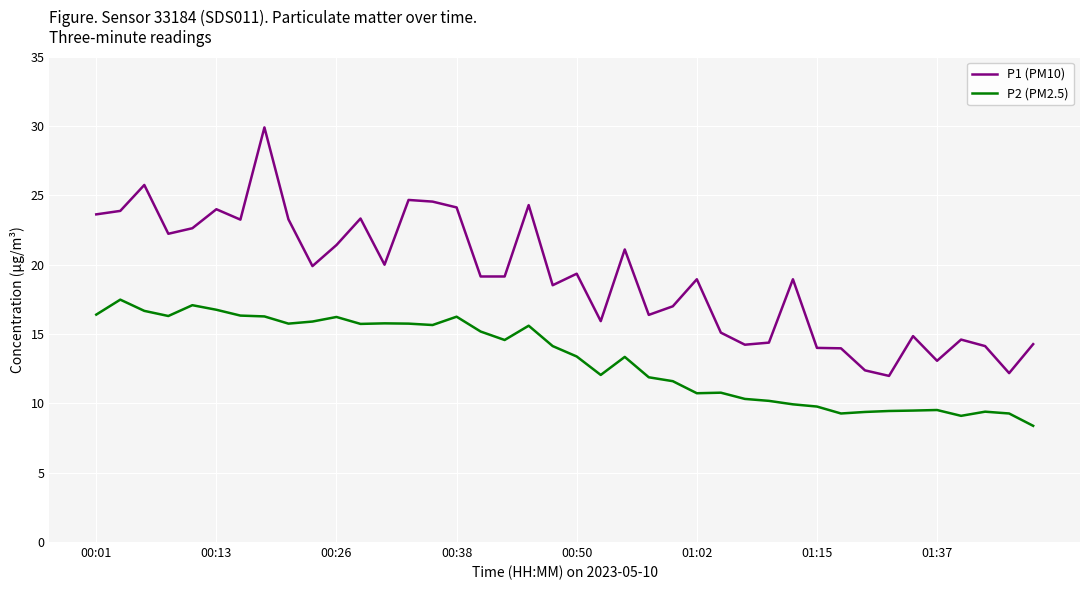

What is the minimum value for P2 (PM2.5)?

8.4